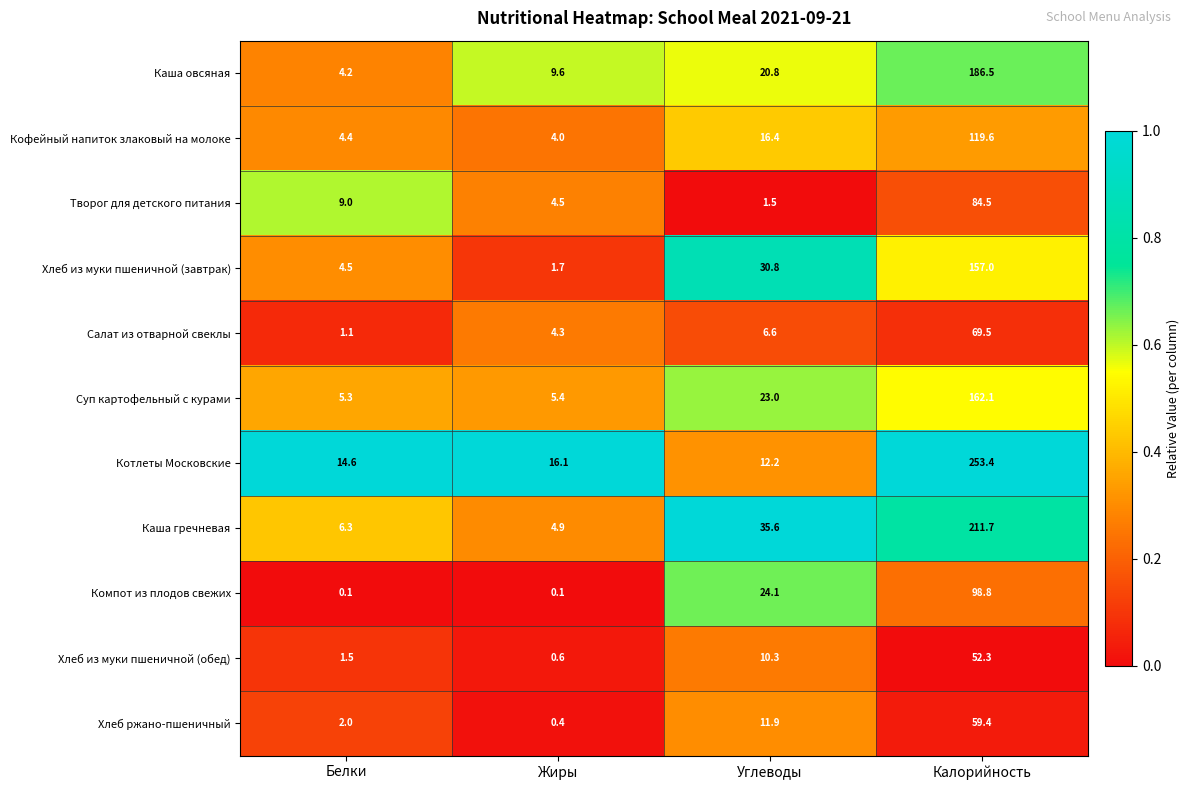

What is the sum of the Компот из плодов свежих values at Белки and Калорийность?

98.9